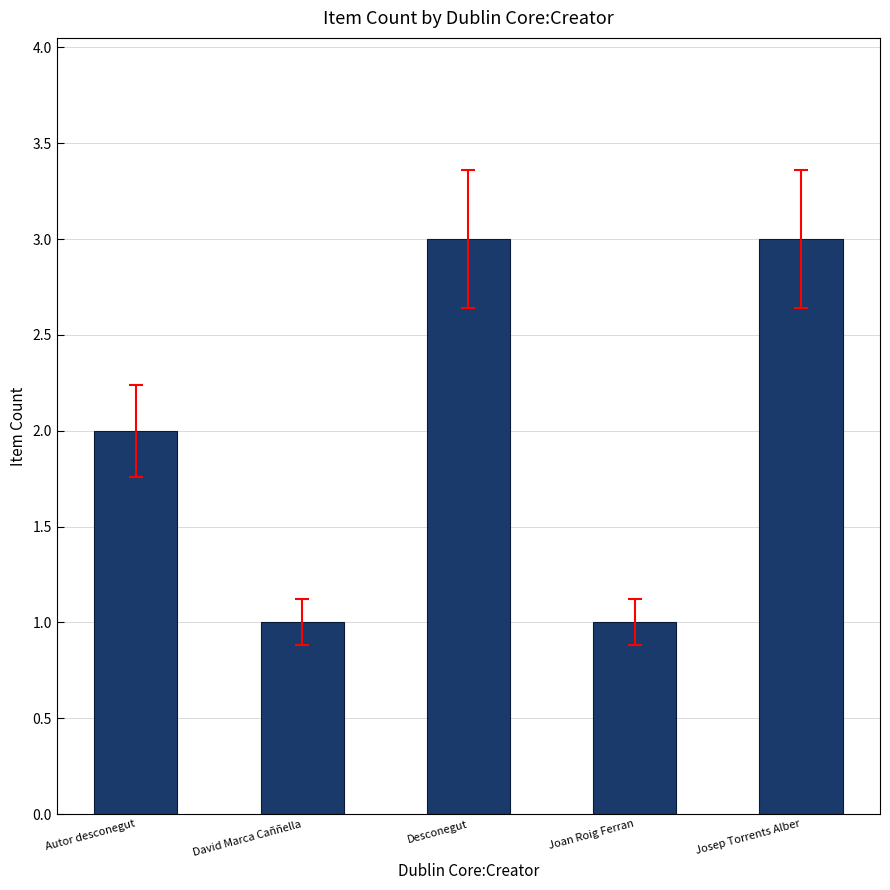

Does the chart contain stacked bars?

No